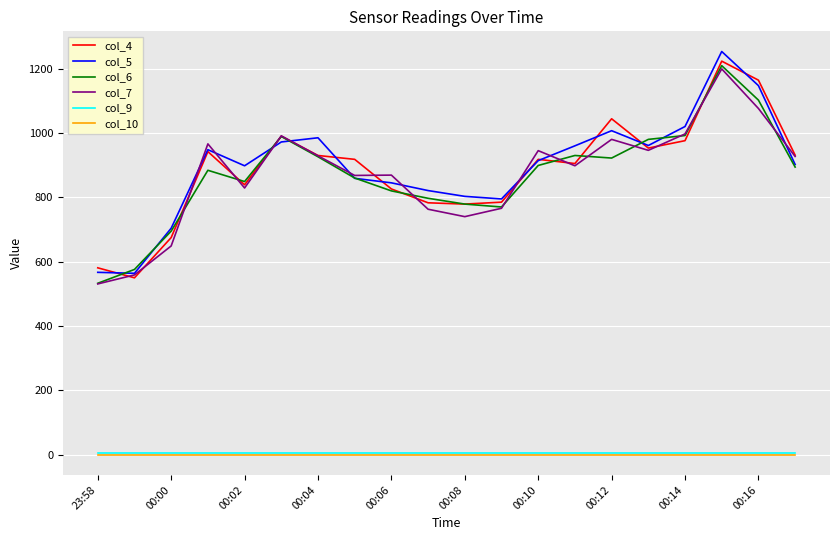

Which series has the largest range (max minus min)?

col_5